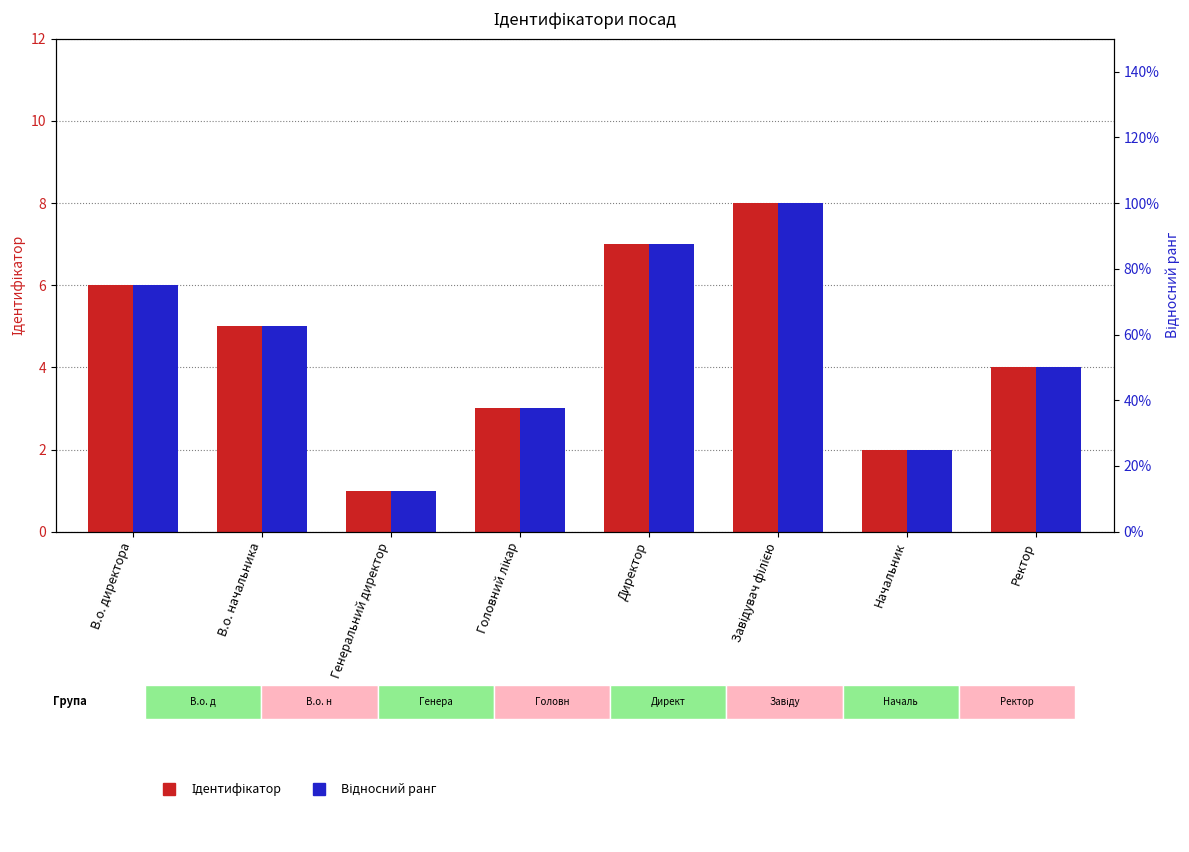

True or false: Відносний ранг has a value of 3 at В.о. начальника.

False